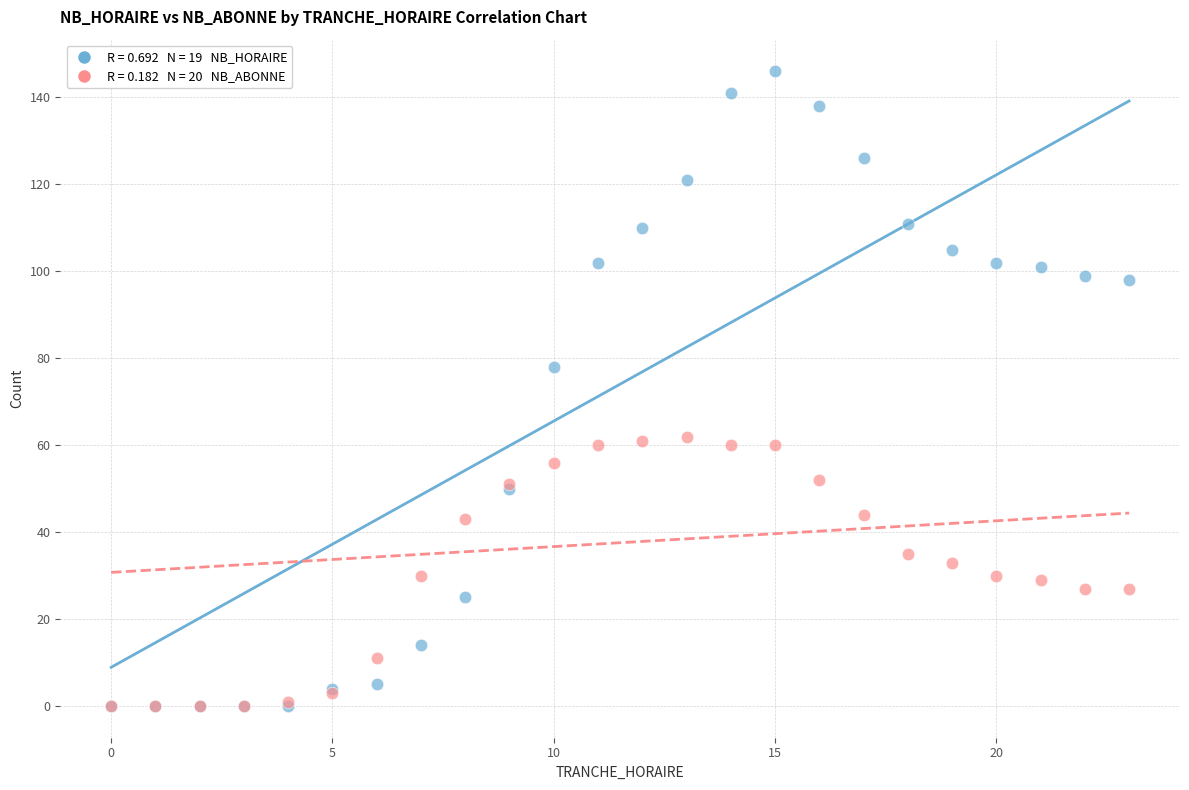

Across all series, what Y value is closest to 73?

78